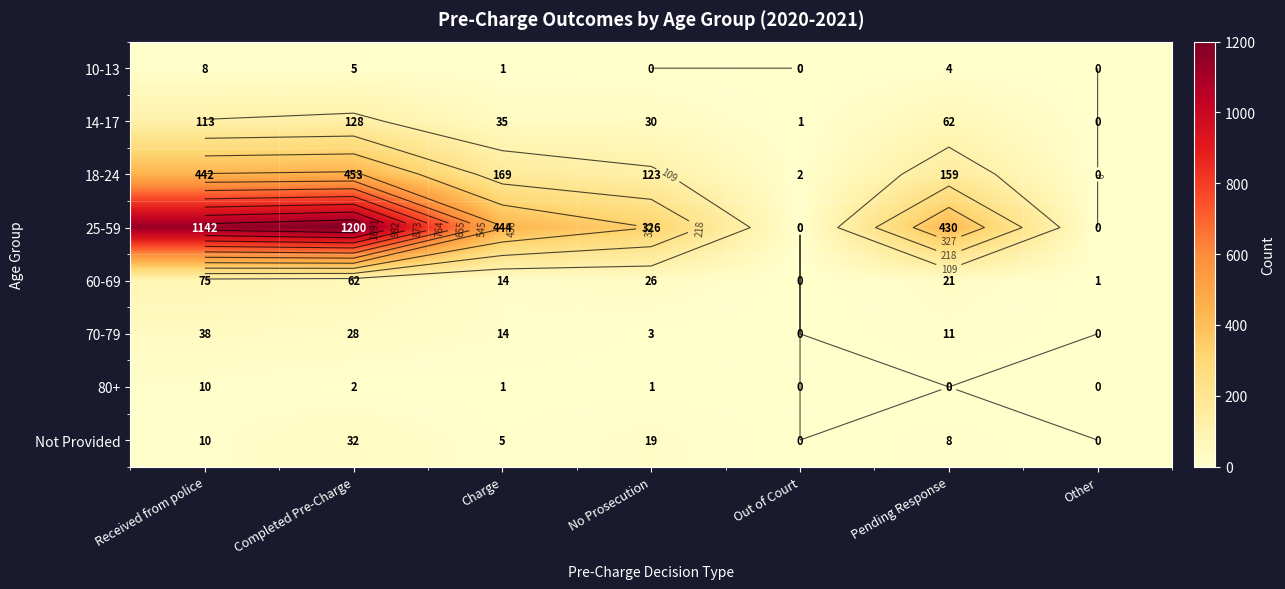

The value of 70-79 at Charge is 14. True or false?

True